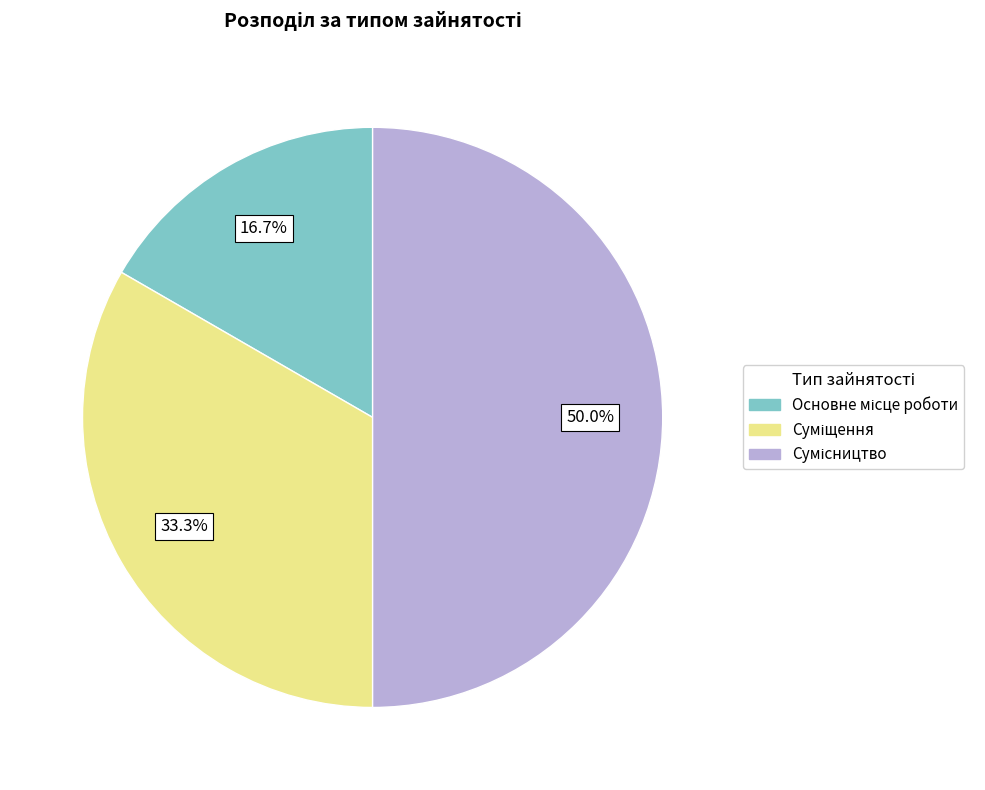

The Суміщення slice represents 33% of the pie. True or false?

True